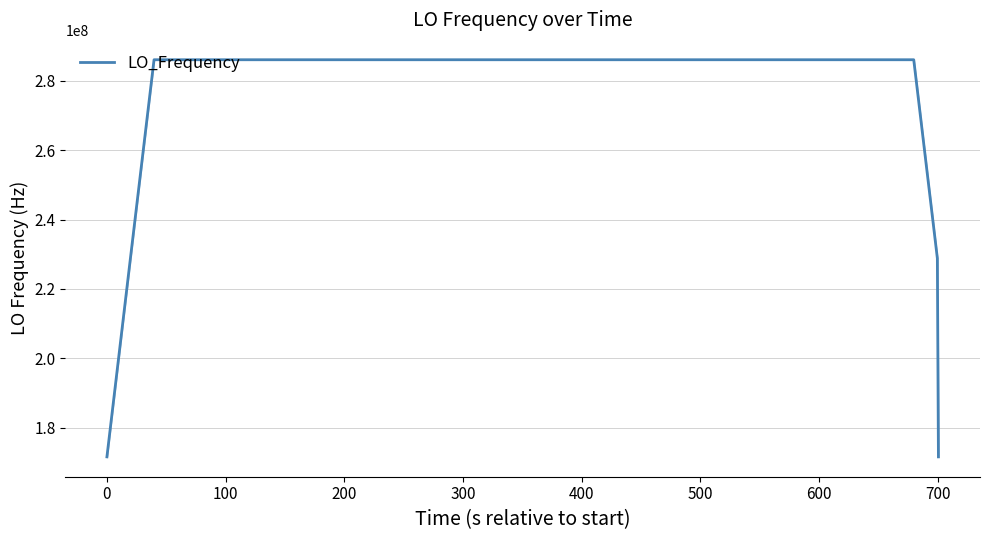

What is the difference between the maximum and minimum values?

114418801.1